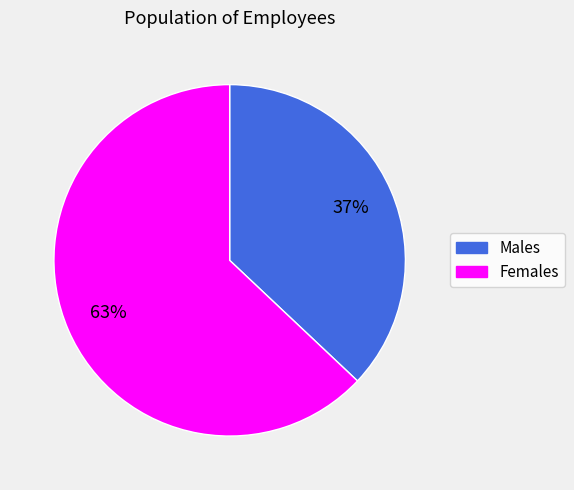

Is there a majority slice in this chart?

Yes